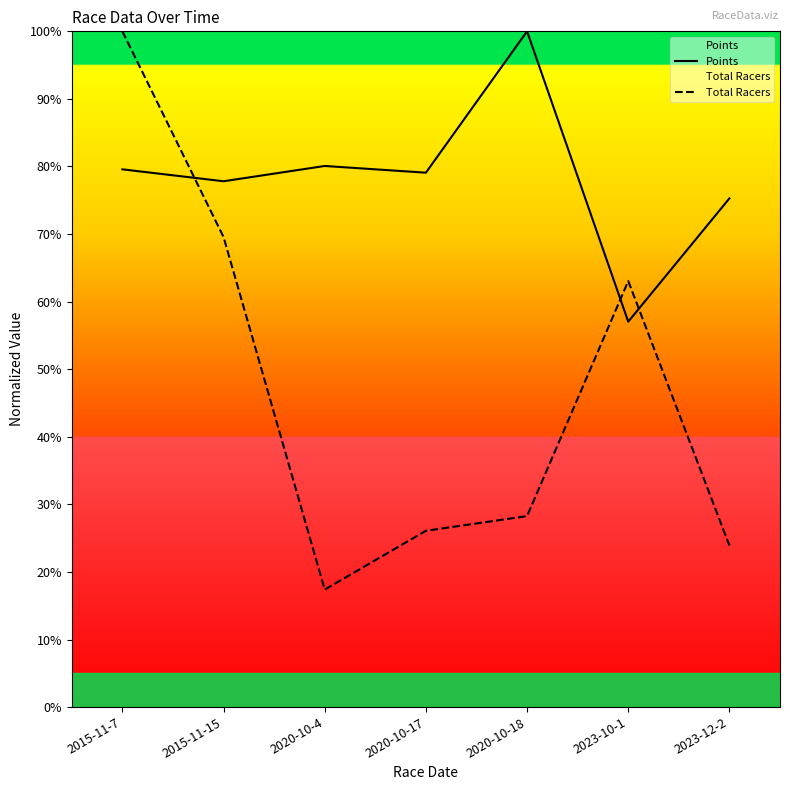

Reading left to right, transcribe all the data shown in this chart.

Points: 79.6	77.8	80.1	79.1	100.0	57.0	75.3
Total Racers: 100.0	69.6	17.4	26.1	28.3	63.0	23.9